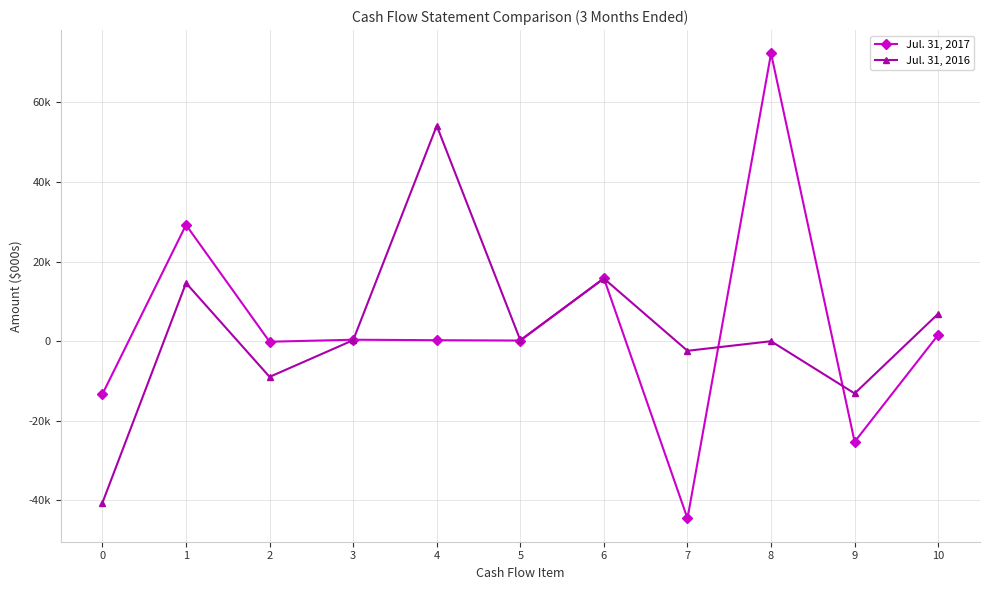

What is the sum of all Jul. 31, 2017 values?

36599